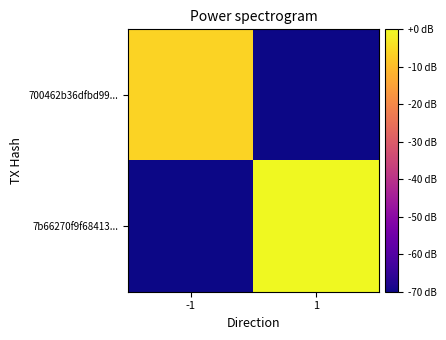

Which has a higher value, -1 or 1?

-1